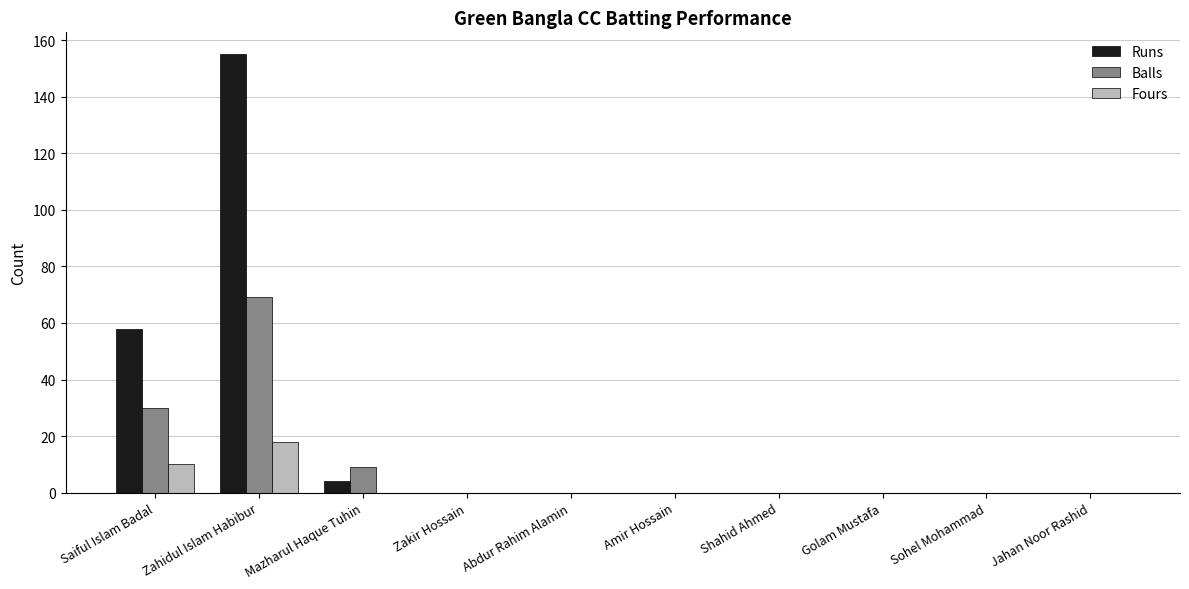

Which category has the highest value in the Balls series?

Zahidul Islam Habibur